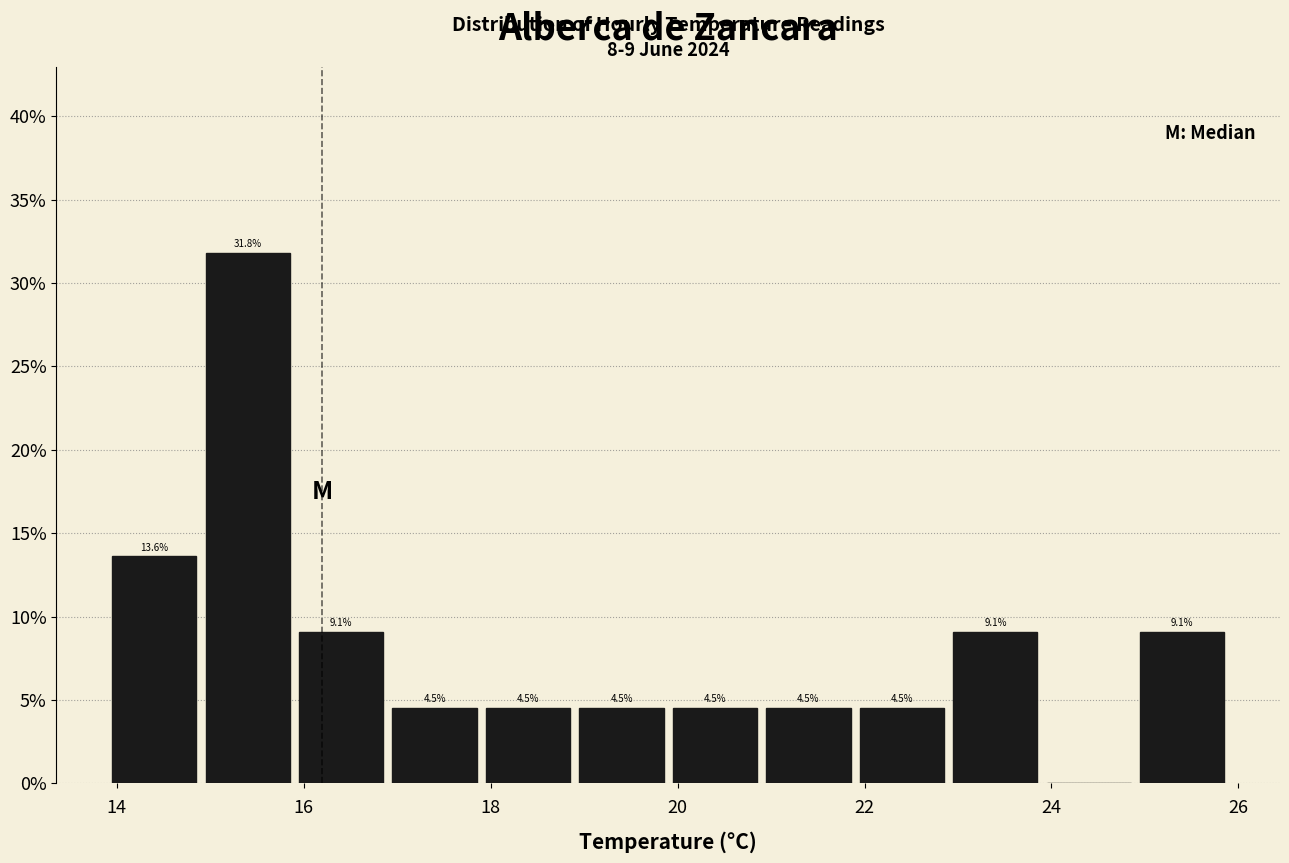

Over which range of the x-axis is the bar tallest?

14.9 to 15.9